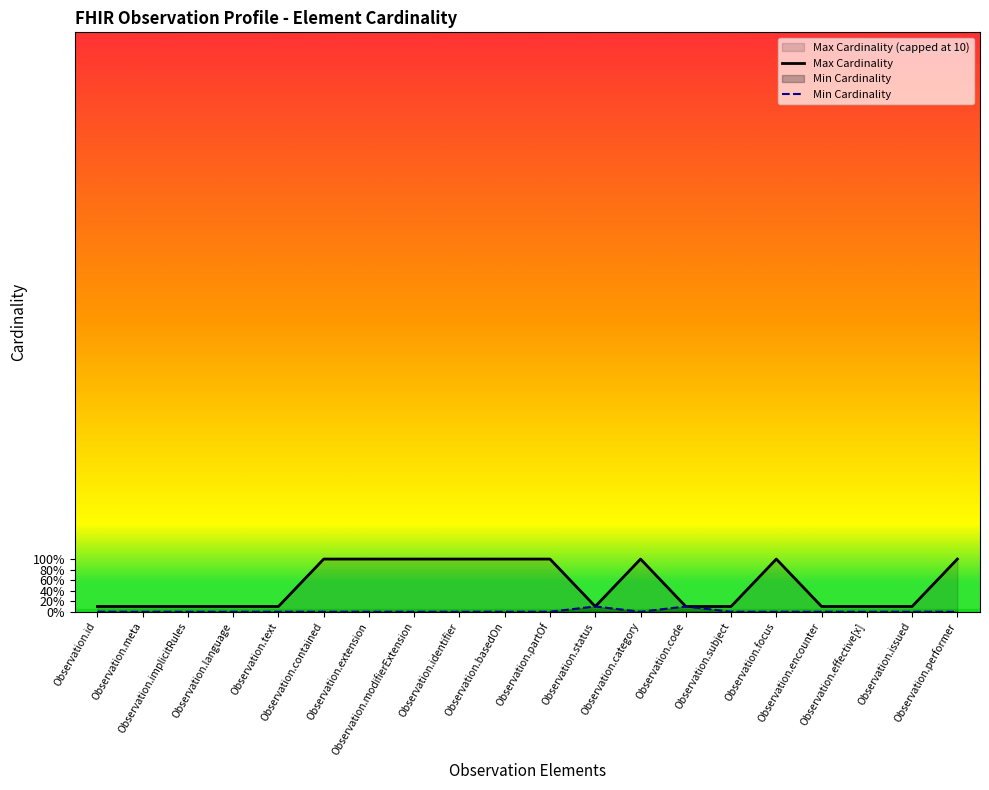

How many values in the Max Cardinality series exceed 1?

9